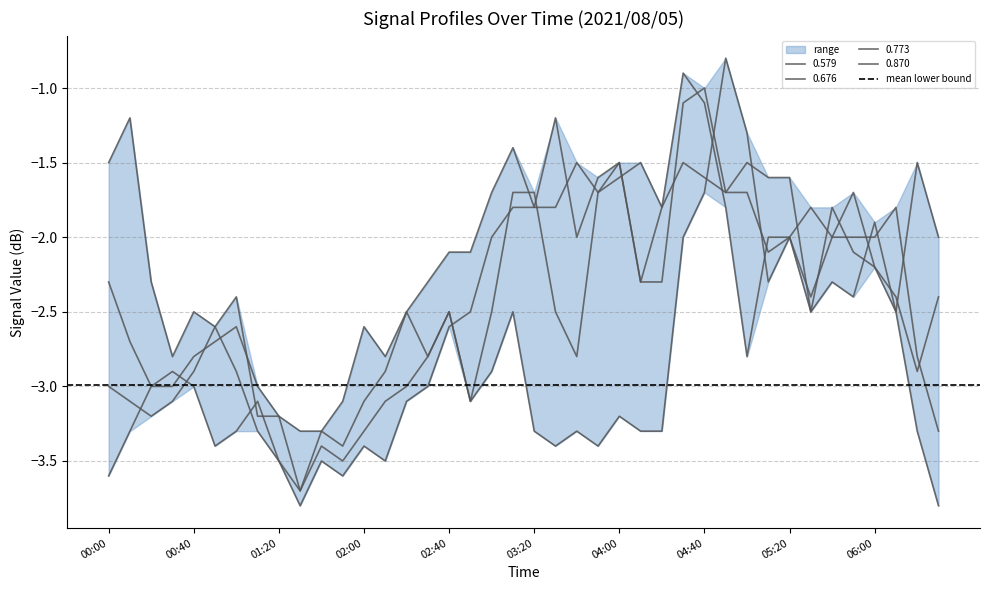

What is the value of the 0.773 point at the 38th from the left?

-1.8